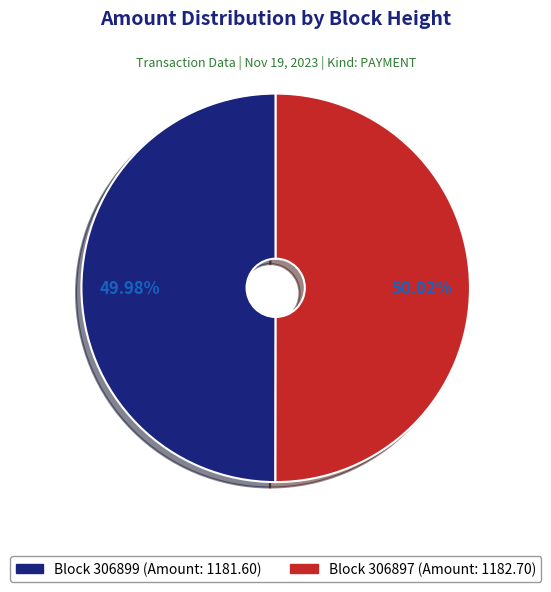

To the nearest percent, what is the average slice percentage?

50%